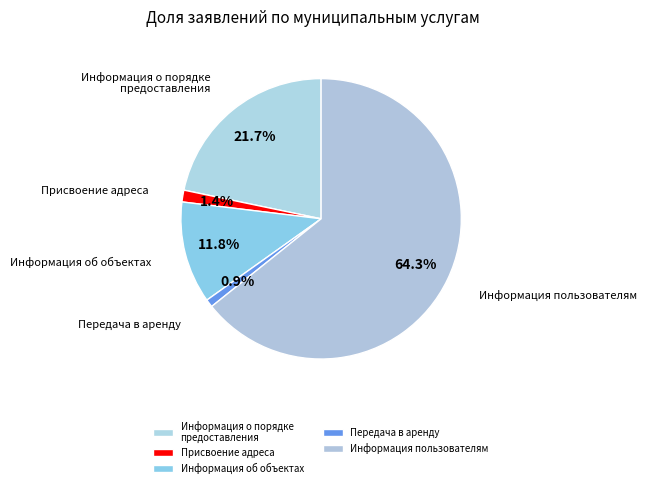

Which category accounts for the majority?

Информация пользователям